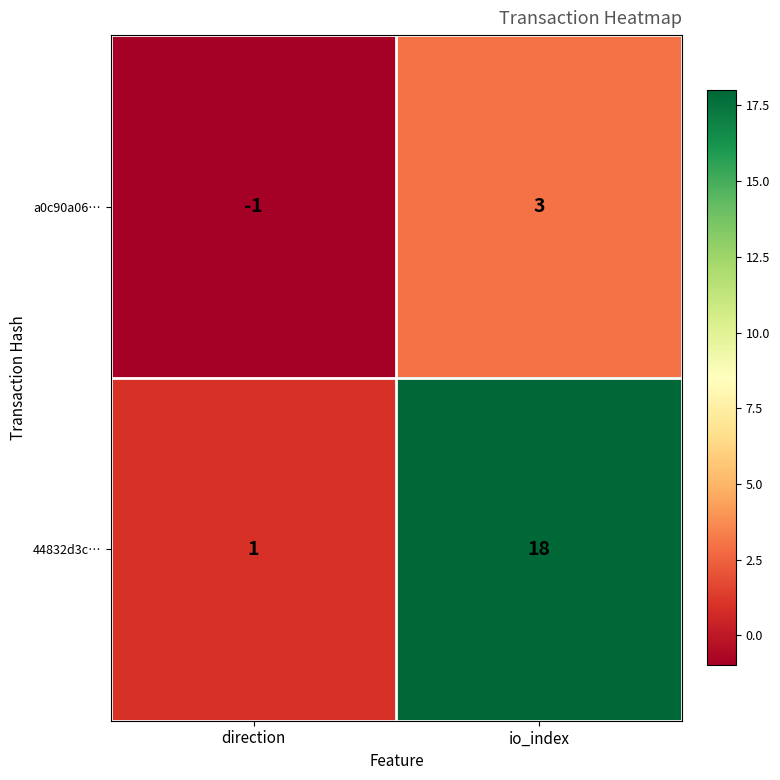

The a0c90a06… series shows 3 at io_index. True or false?

True